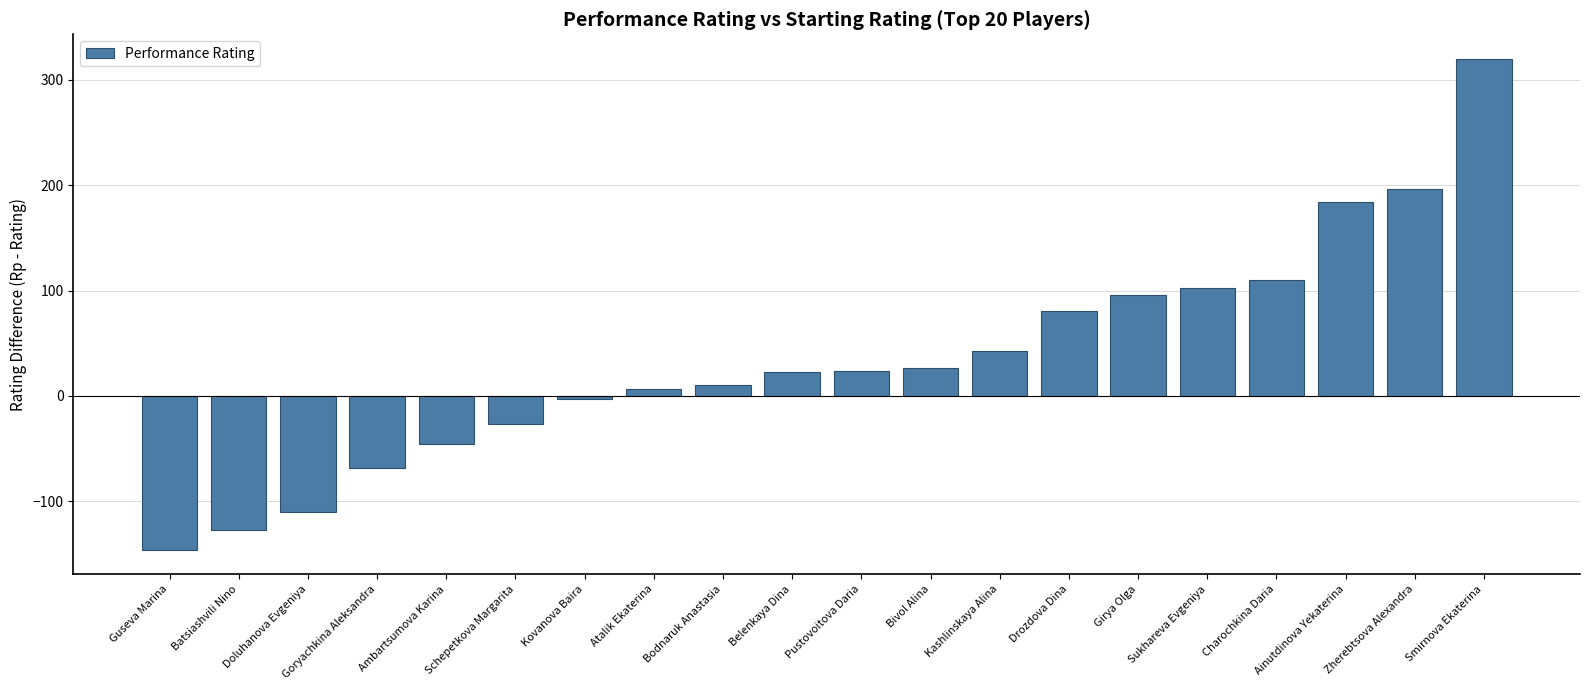

What value does the data have at Batsiashvili Nino?

-127